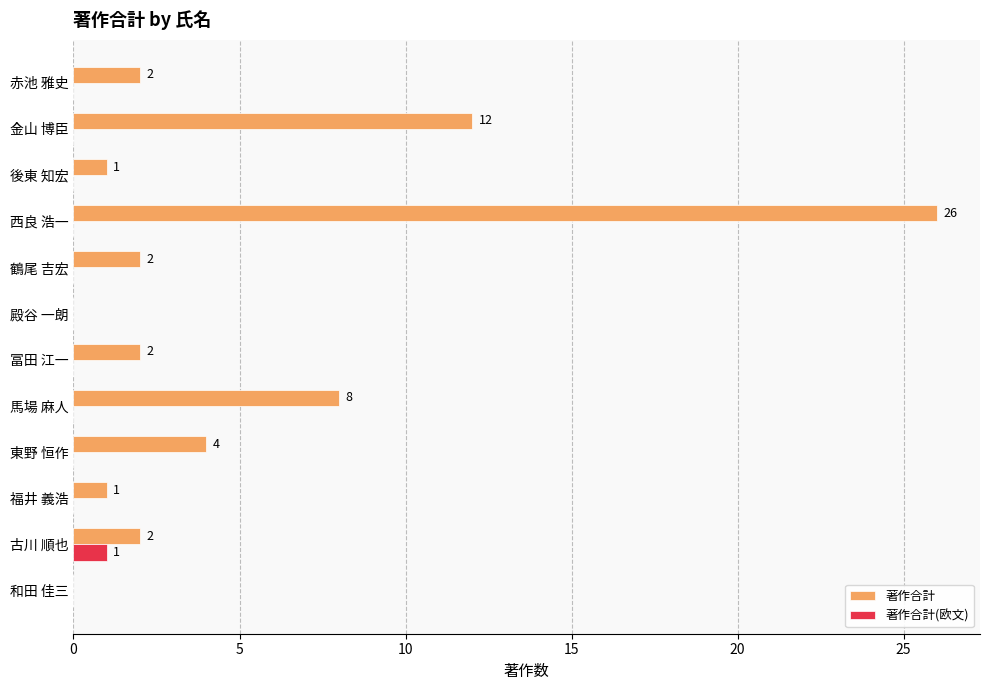

What is the sum of all 著作合計 values?

60